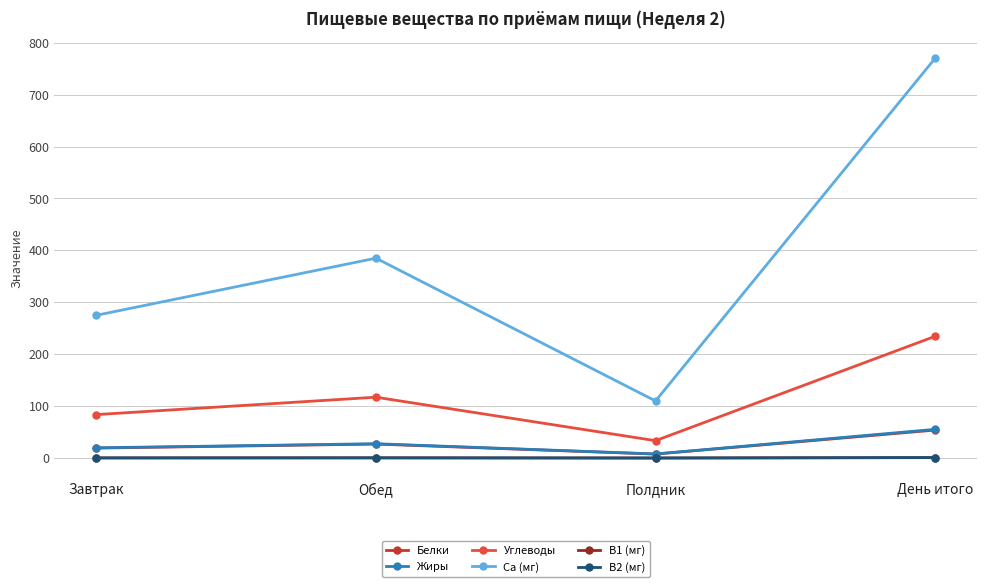

What position from the right is Полдник?

2